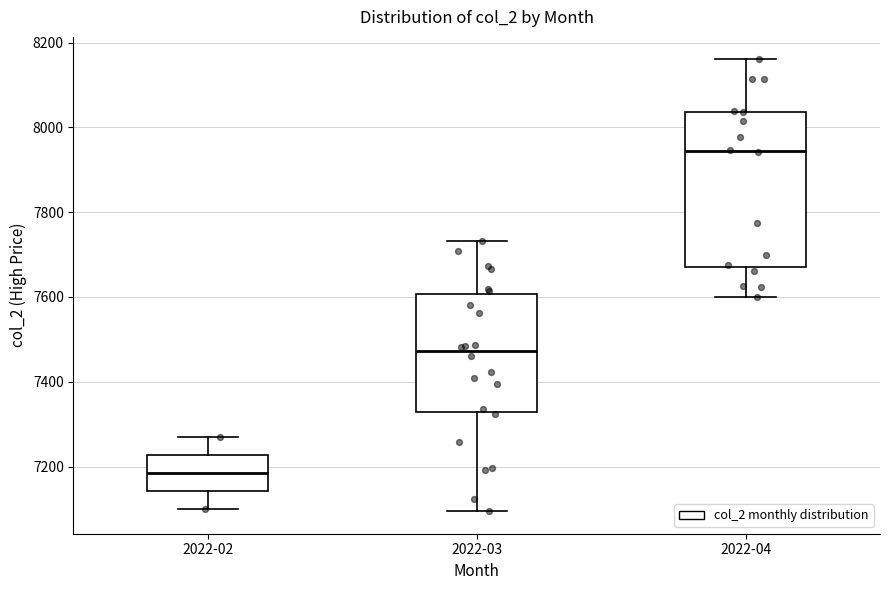

Where is the upper edge of the box for 2022-02 on the y-axis? The values are not printed on the chart, so give them approximately, as read against the axis.

7220